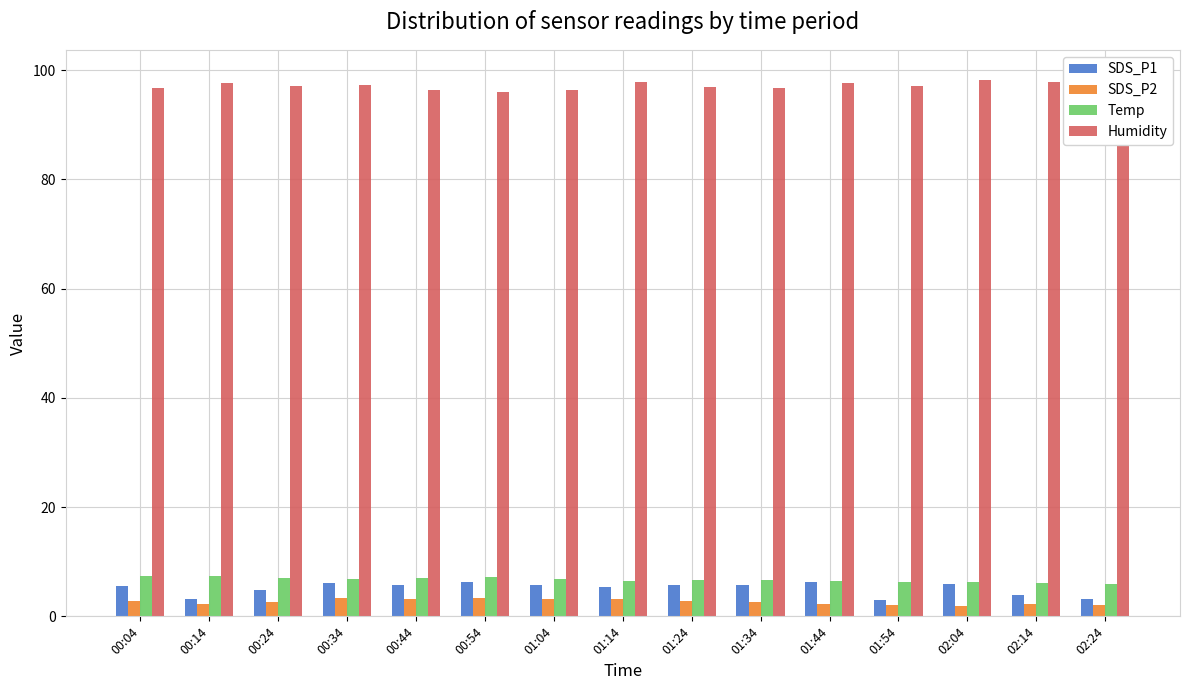

What is the label of the 12th bar from the right?

00:34